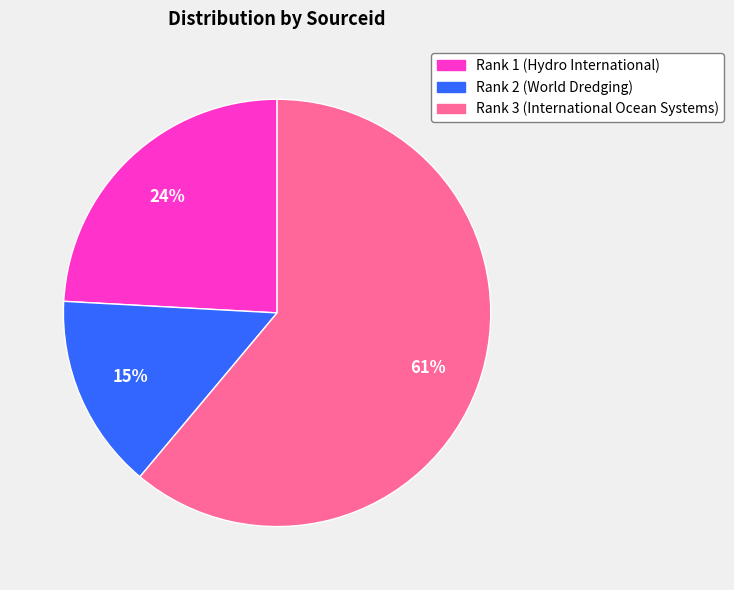

Rank the categories by value from highest to lowest.

Rank 3 (International Ocean Systems), Rank 1 (Hydro International), Rank 2 (World Dredging)